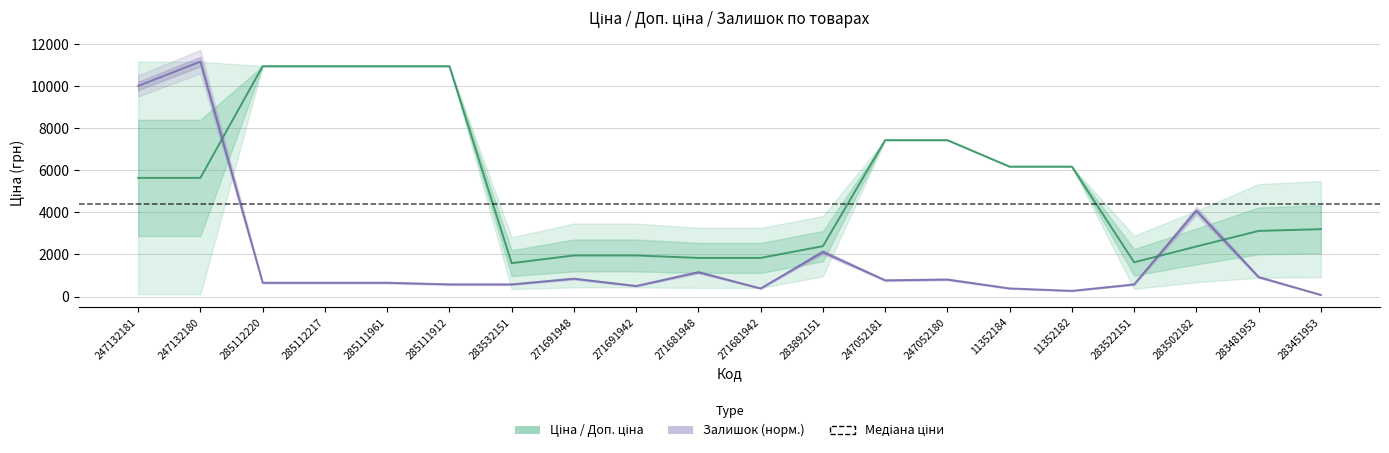

At which category does Залишок (лінія) reach its first local valley?

271691942